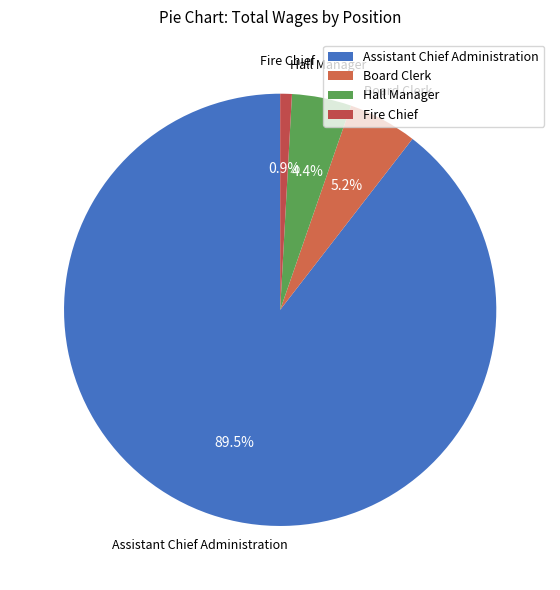

How much of the chart is everything except Hall Manager?

95.6%